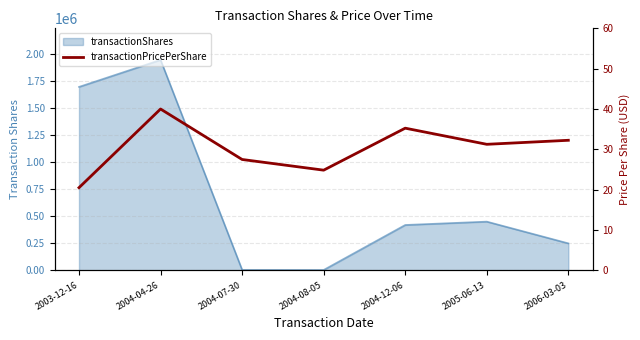

True or false: the data shows 9.7 at 2003-12-16.

False